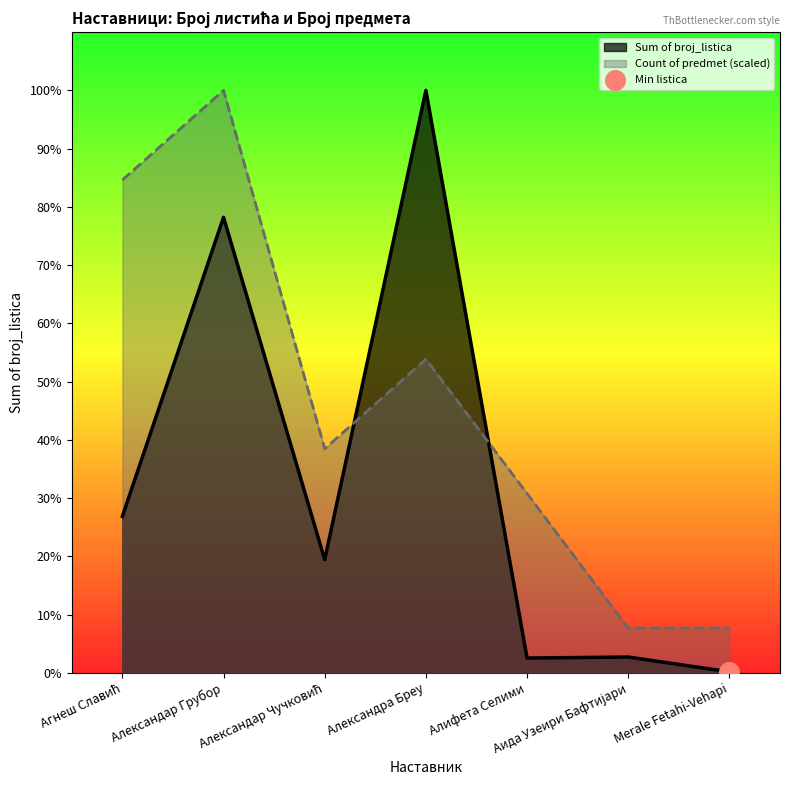

At how many categories does at least one series exceed 569?

2